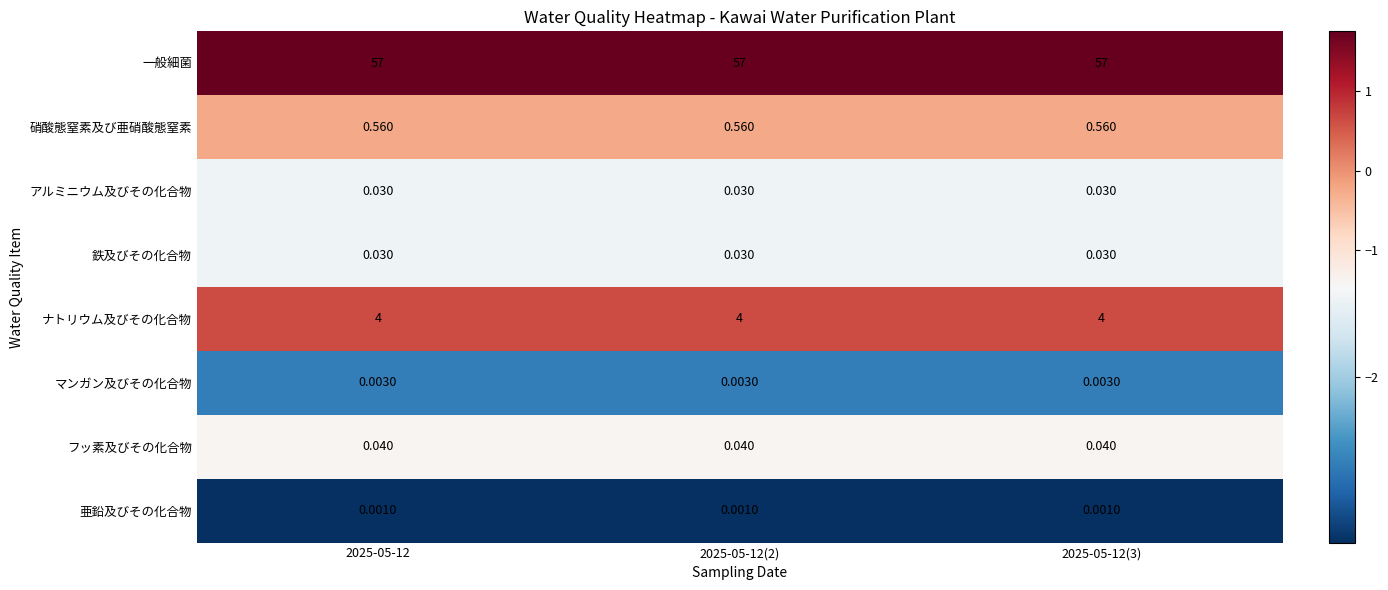

At how many categories does at least one series exceed 0?

3